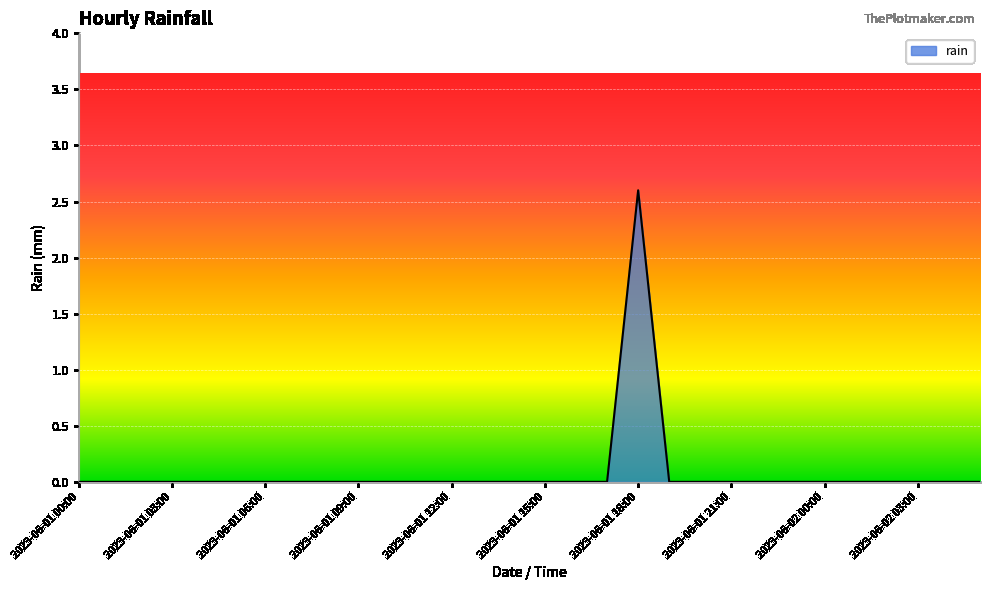

What is the difference between the maximum and minimum values?

2.6